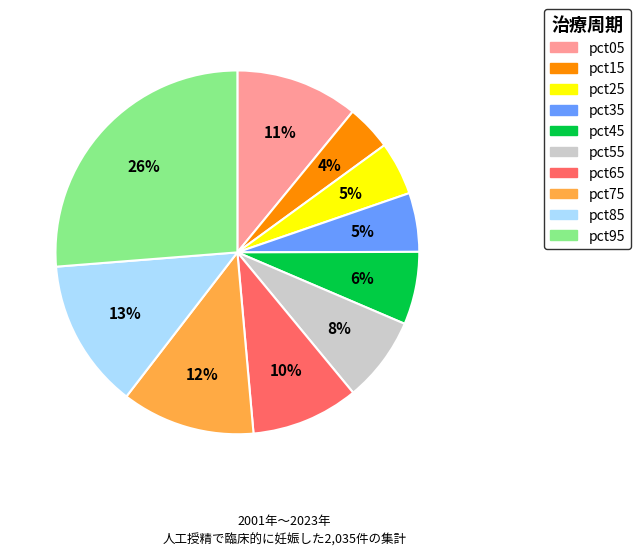

The pct55 slice represents 1% of the pie. True or false?

False